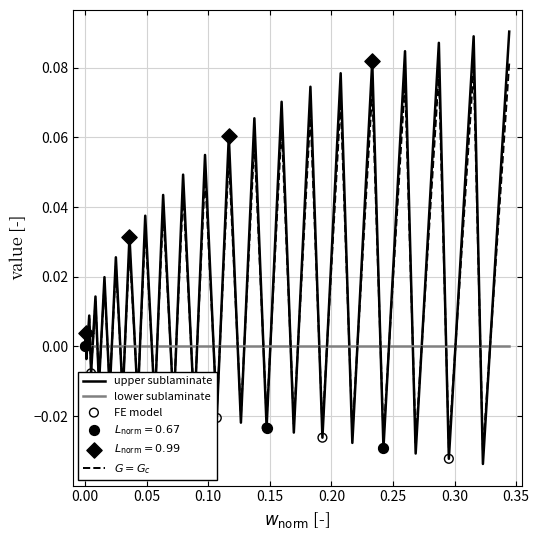

Which series has the largest range (max minus min)?

upper sublaminate